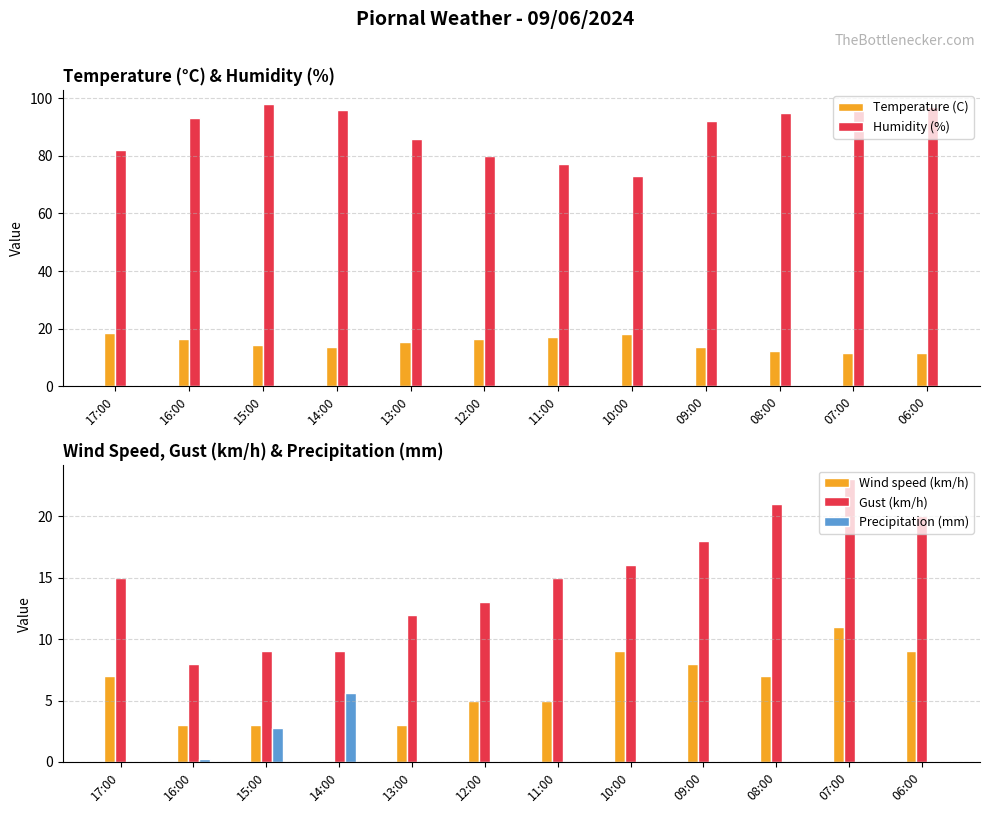

What are all the series names shown in the legend?

Temperature (C), Humidity (%), Wind speed (km/h), Gust (km/h), Precipitation (mm)